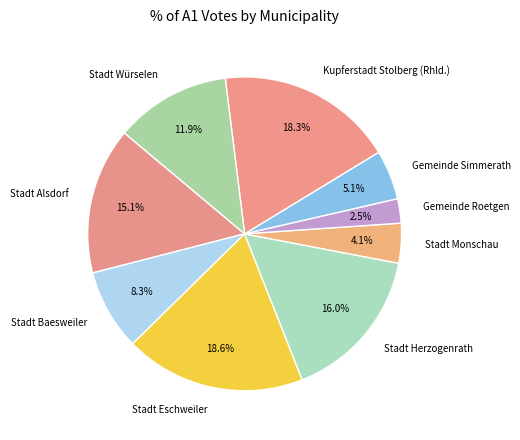

To the nearest percent, what portion does Stadt Baesweiler represent?

8%